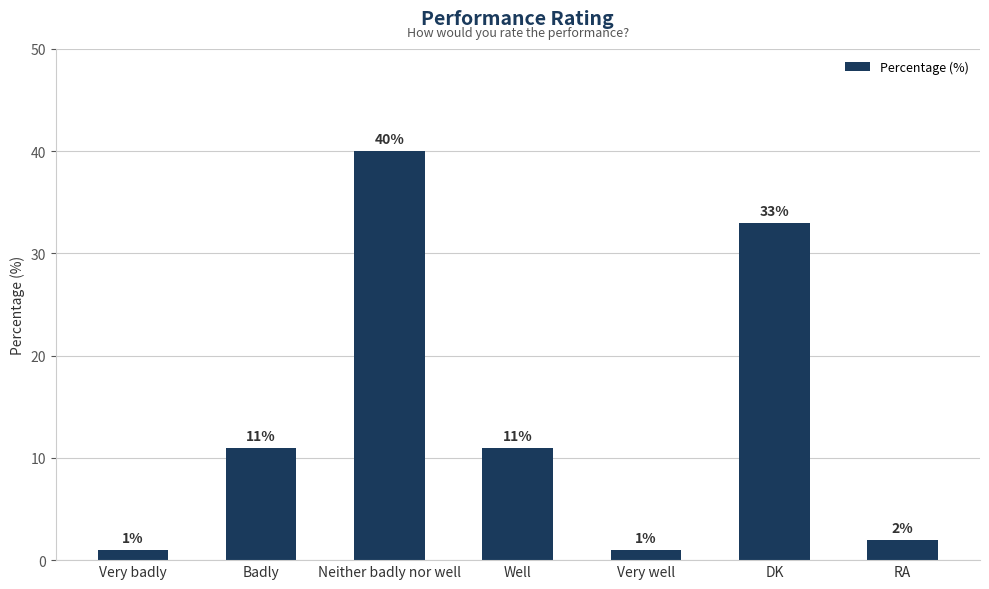

Reading left to right, list all the values displayed in this chart.

1	11	40	11	1	33	2